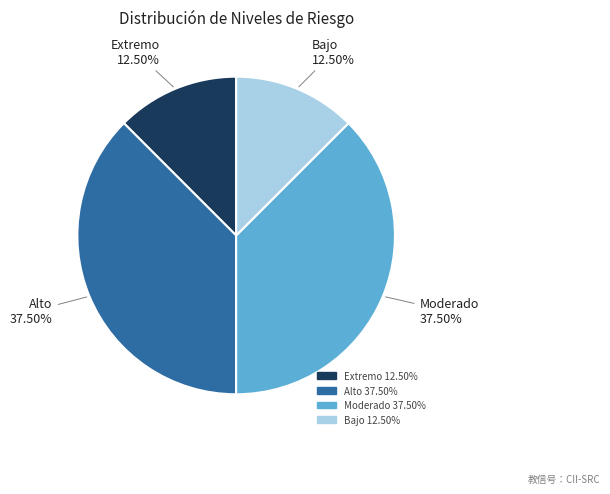

Does any single category account for the majority?

No